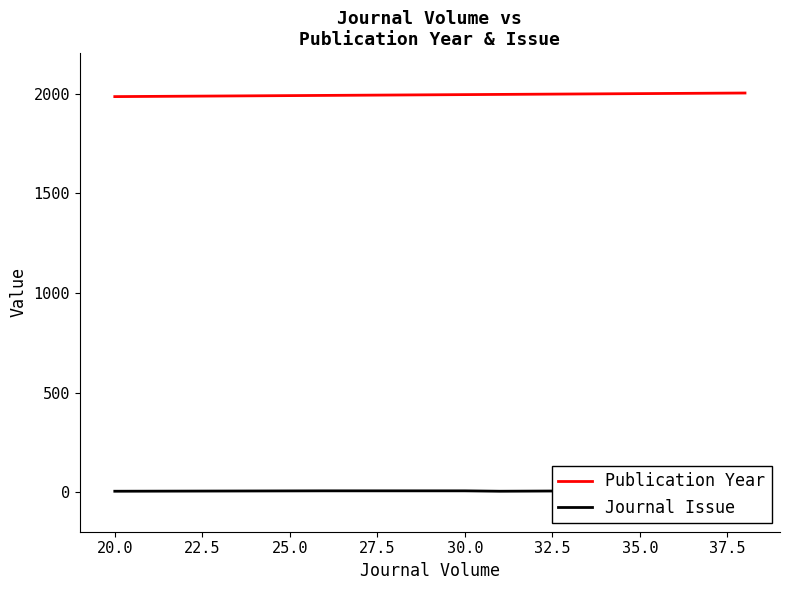

True or false: Journal Issue and Publication Year intersect in this chart.

False